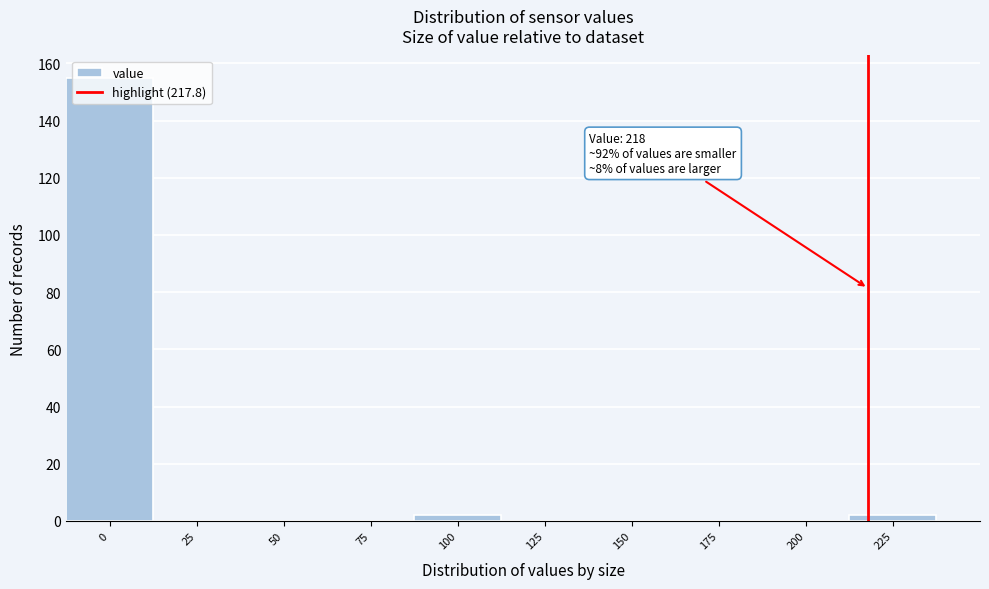

Which range on the x-axis has the tallest bar?

-12.5 to 12.5